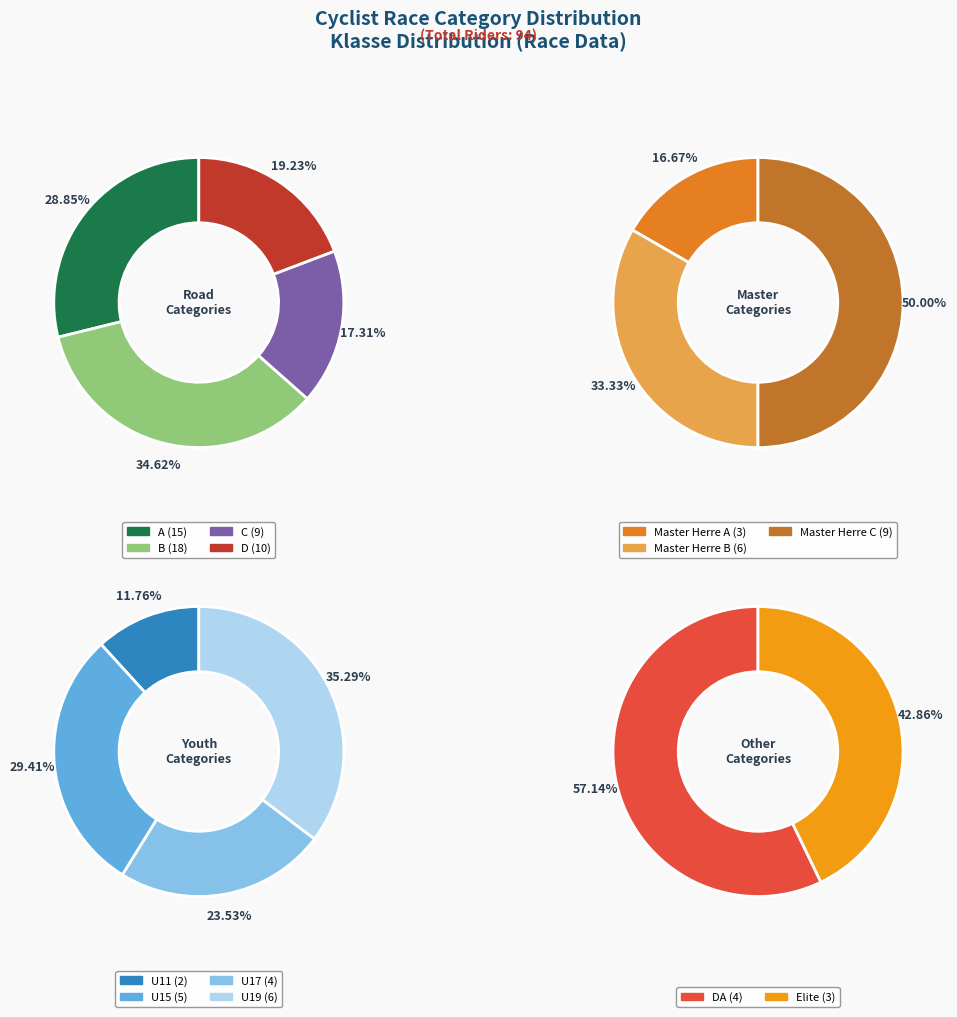

The D slice represents 23% of the pie. True or false?

False